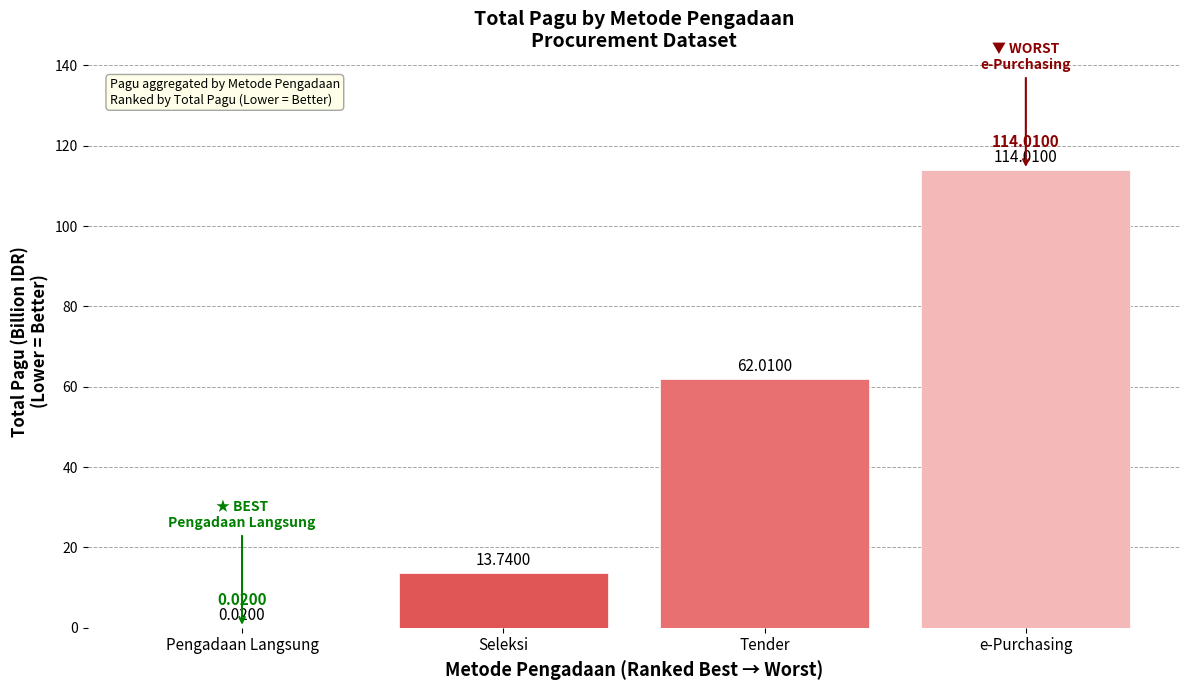

Where is the data nearest to the value 57?

Tender